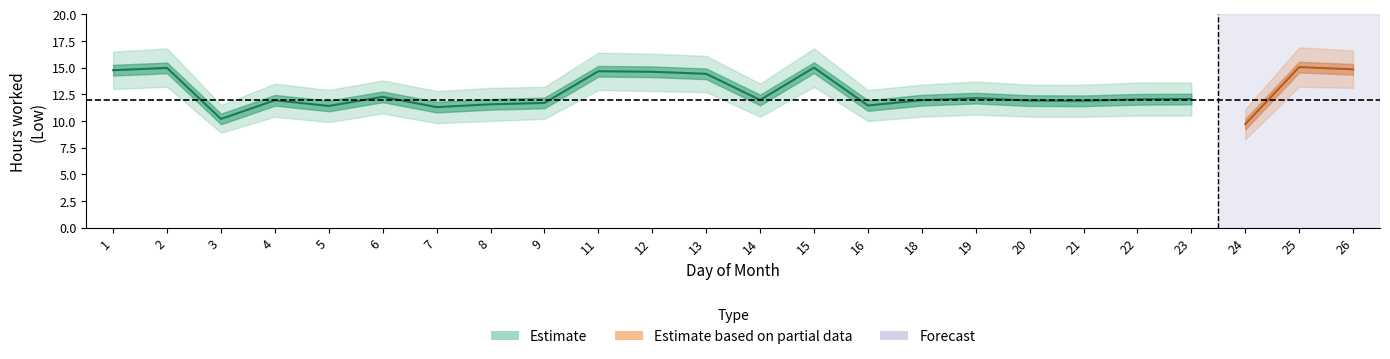

What is the lowest value of the Low_lower series?

8.3